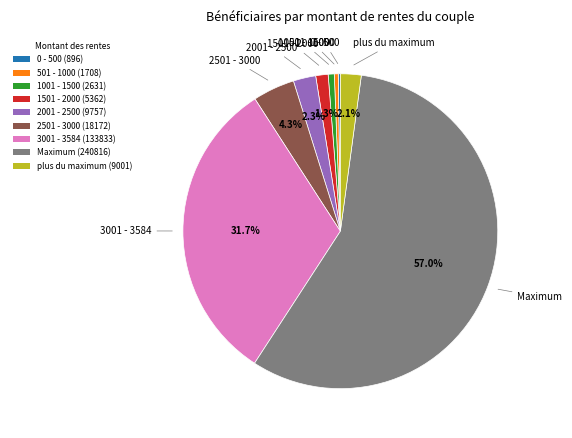

Combined, do plus du maximum and Maximum account for over 50%?

Yes